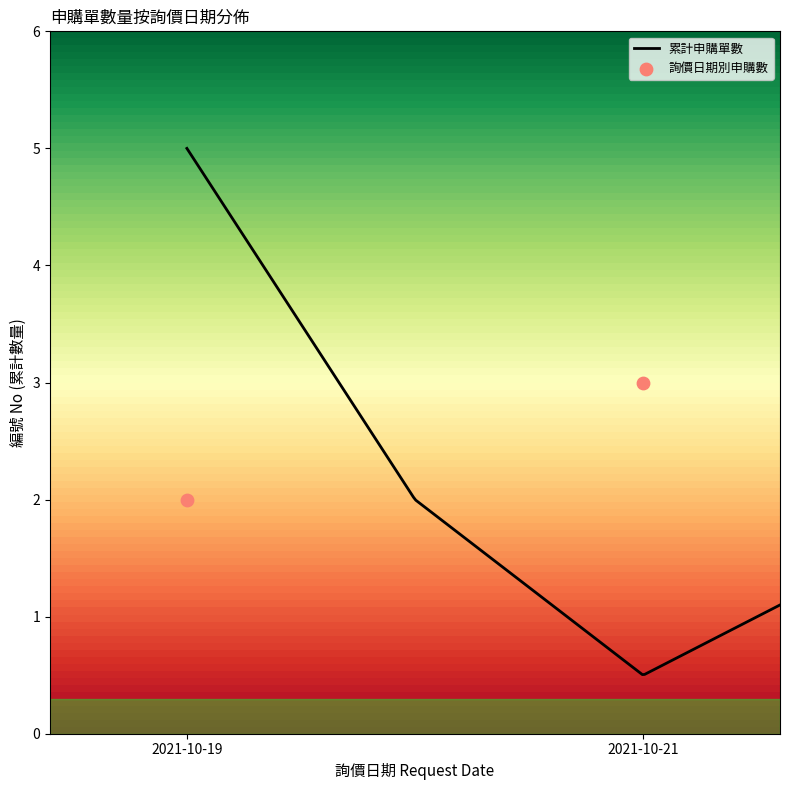

Which has a higher value, 2021-10-21 or 2021-10-21?

2021-10-21